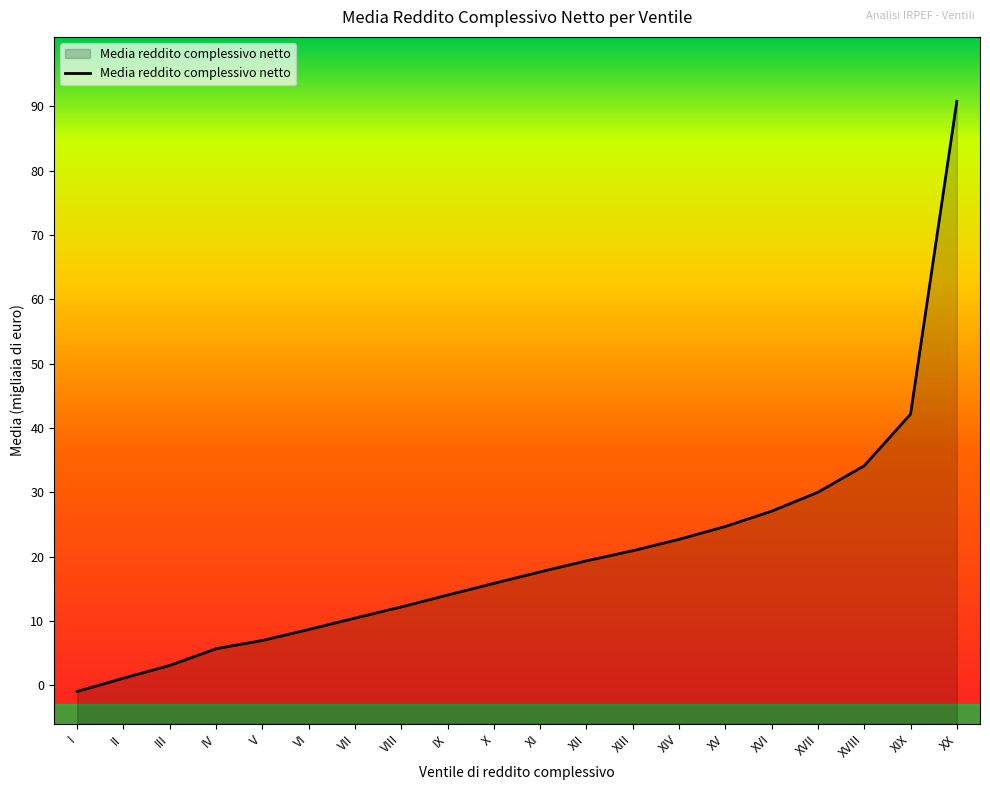

Which has a higher value, XVI or V?

XVI